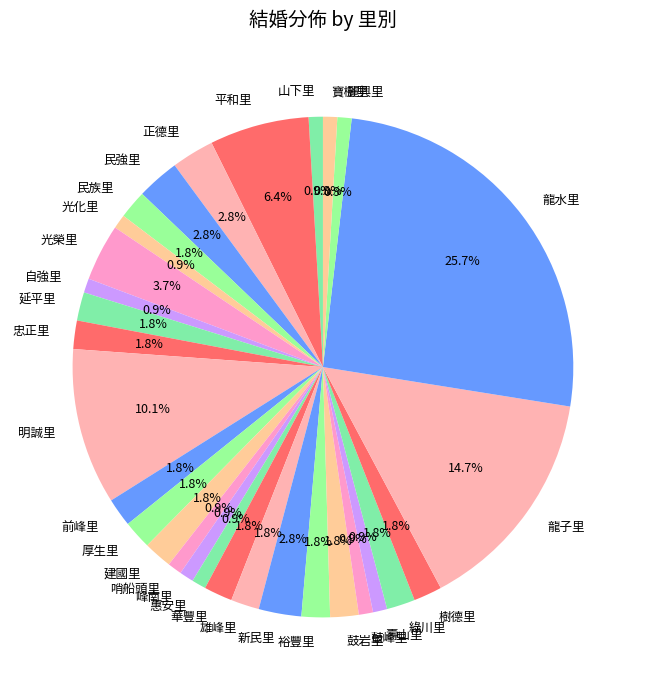

What is the largest slice in the pie chart?

龍水里